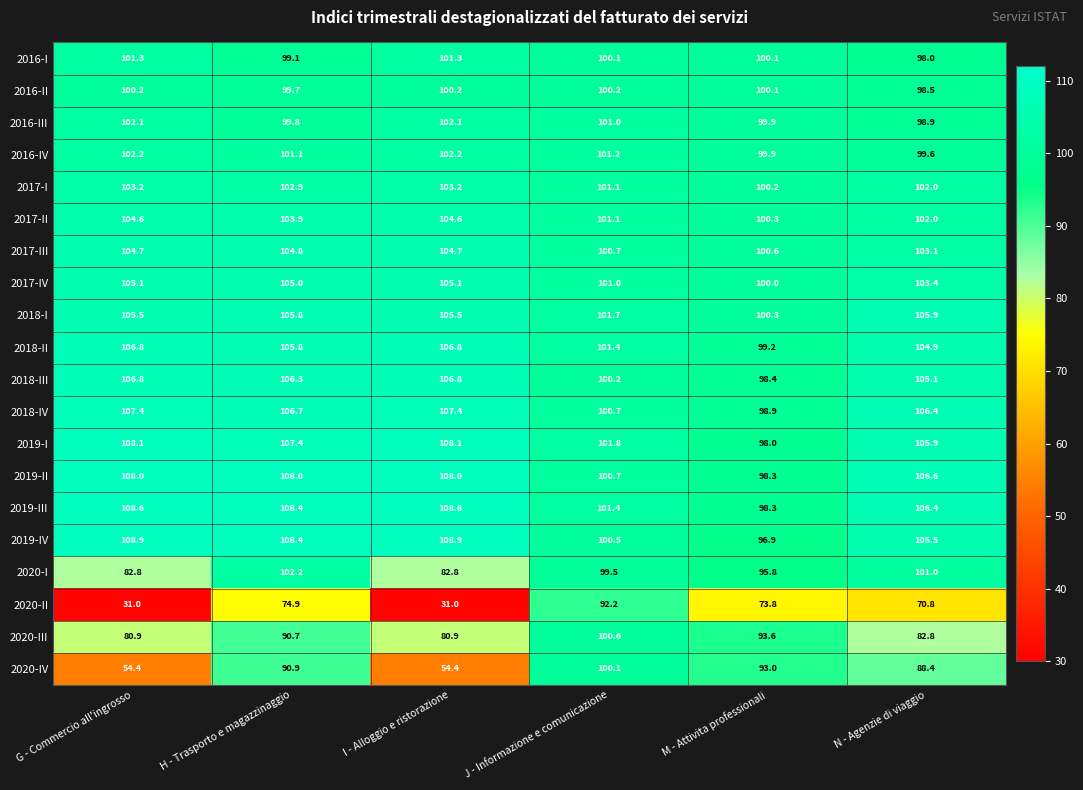

What is the smallest value displayed?

31.0